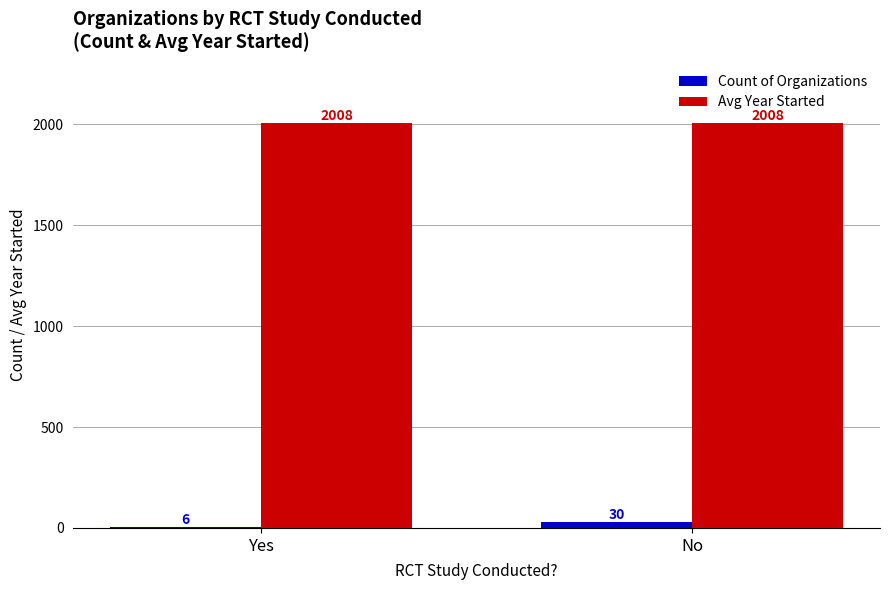

Which series has the largest range (max minus min)?

Count of Organizations